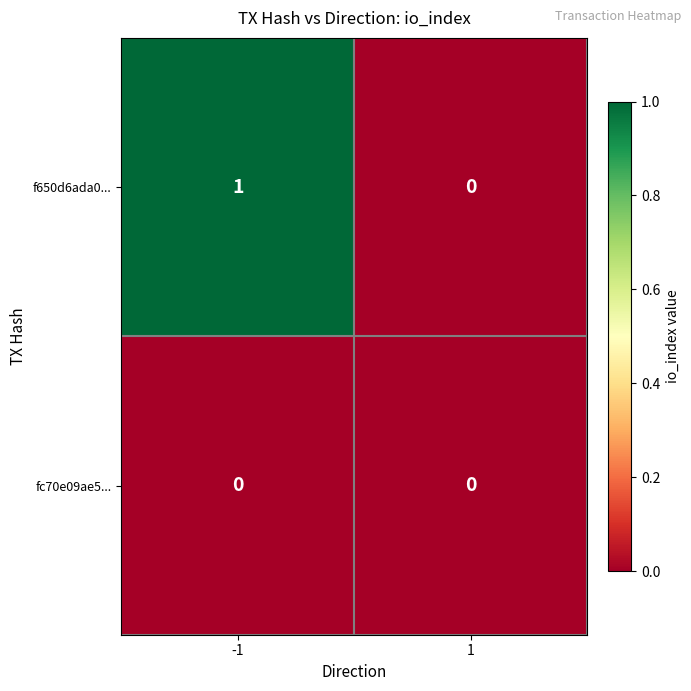

Which series has the largest range (max minus min)?

f650d6ada0...